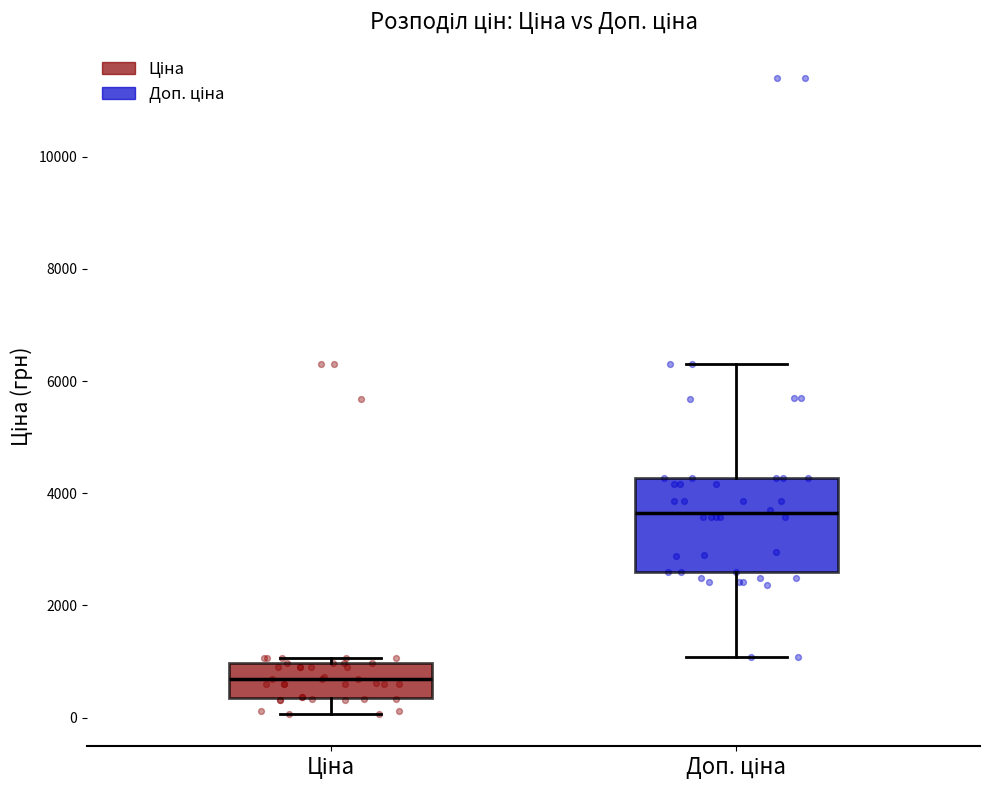

Which box's median line is the lowest?

Ціна